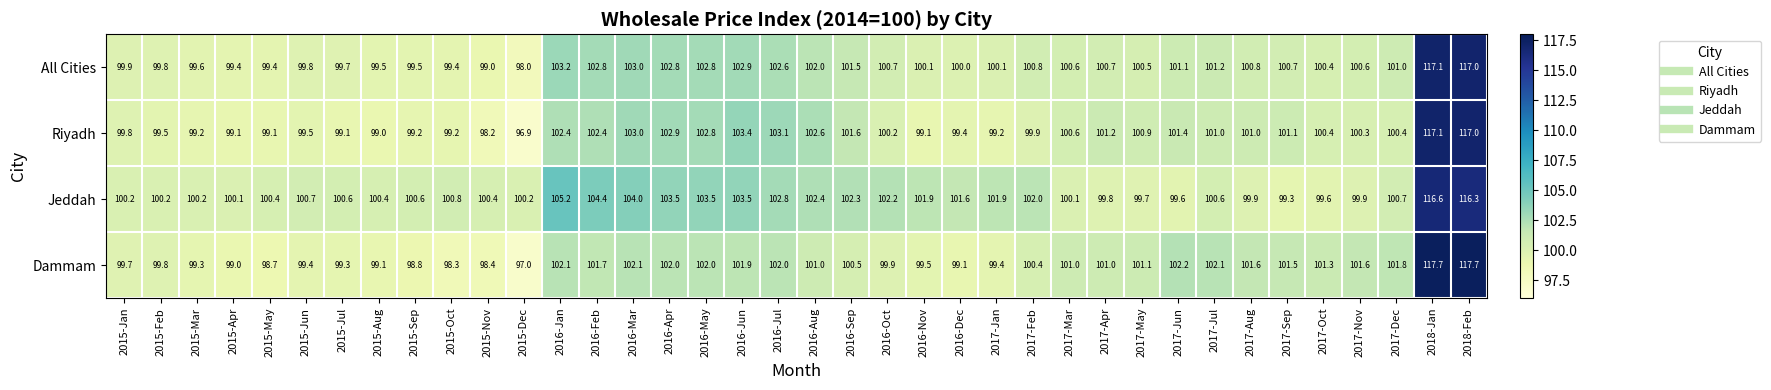

What is the spread (max minus min) of values at 2015-Feb?

0.7